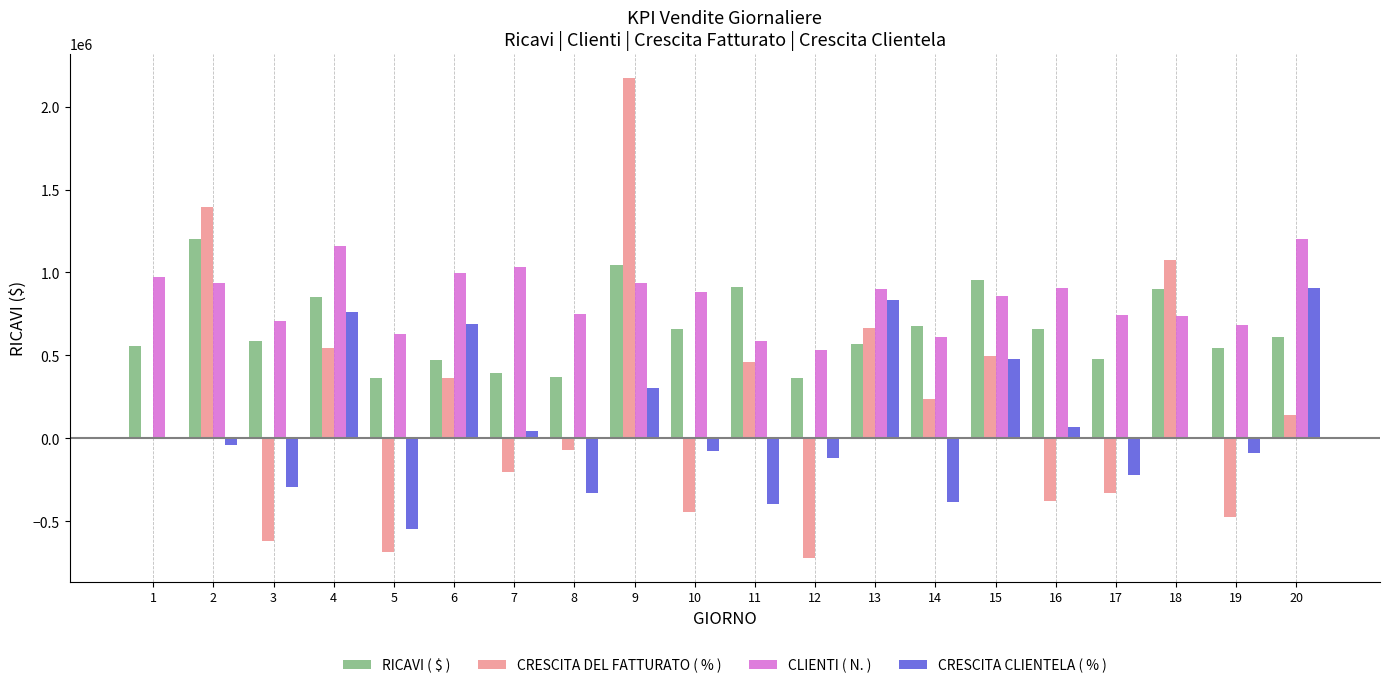

Between 10 and 13, which series saw the biggest shift?

CRESCITA DEL FATTURATO ( % )